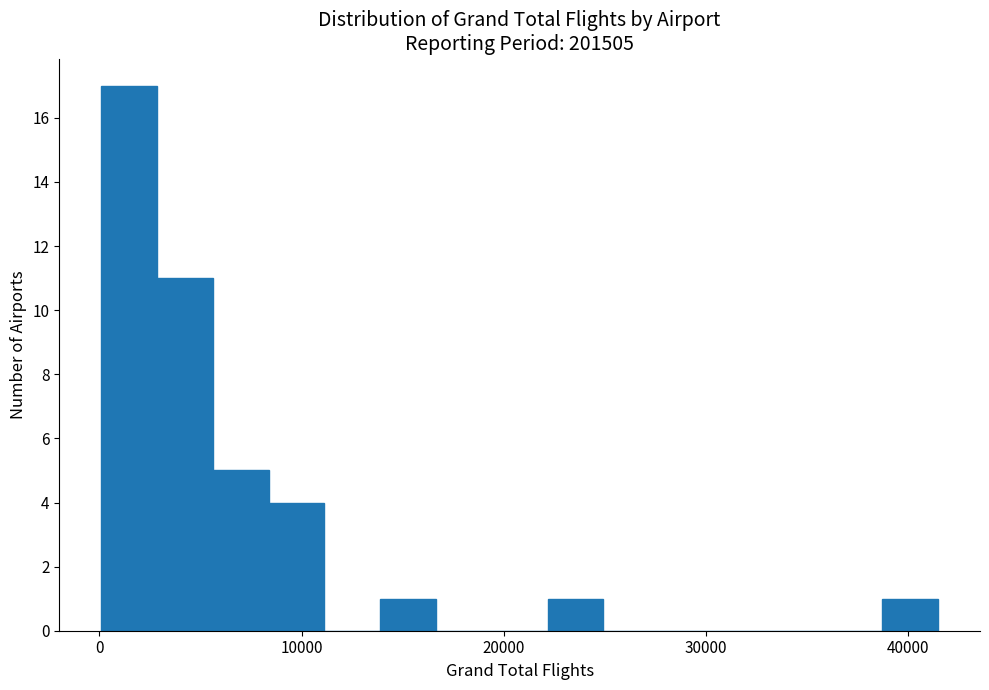

Around what value on the x-axis is the tallest bar? Give the approximate position of its centre, as read against the axis.

1000